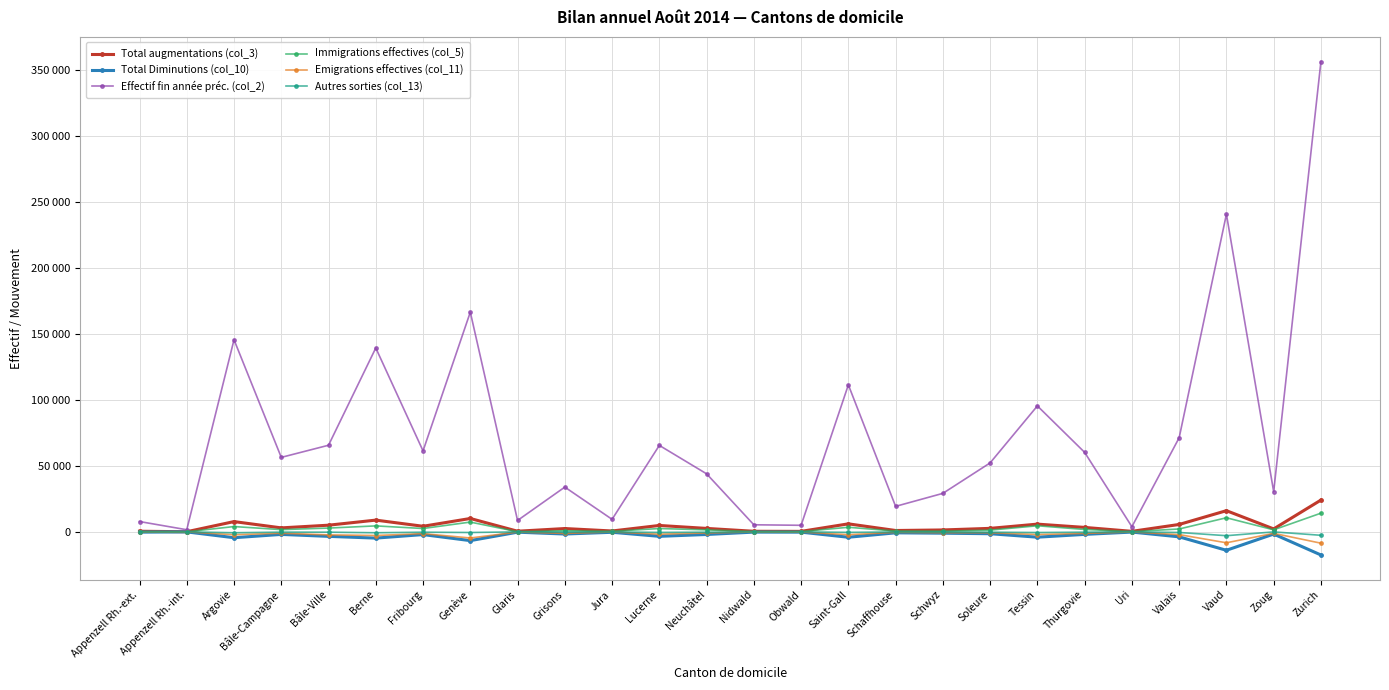

What is the sum of the Autres sorties (col_13) values at Bâle-Campagne and Zoug?

-272